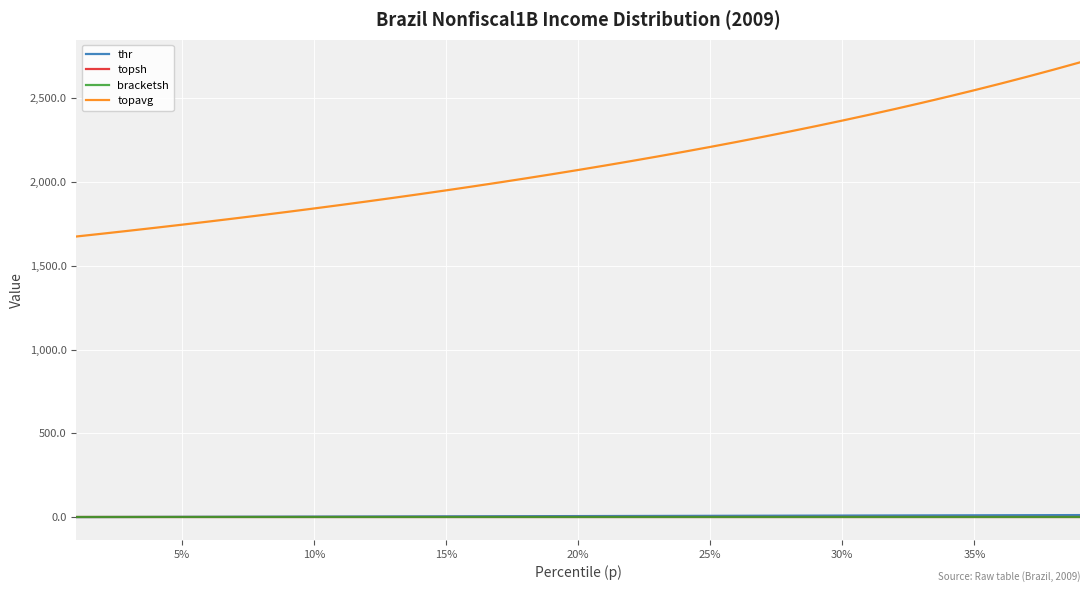

Which series has the largest total across all categories?

topavg